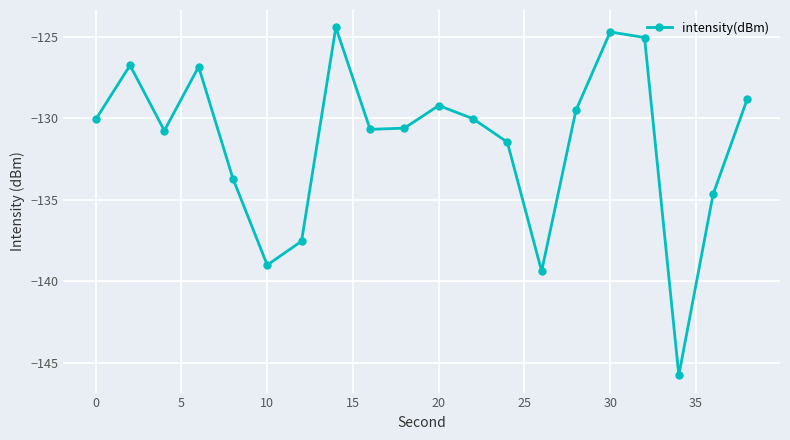

True or false: there are more than 0 points higher than both neighbors.

True